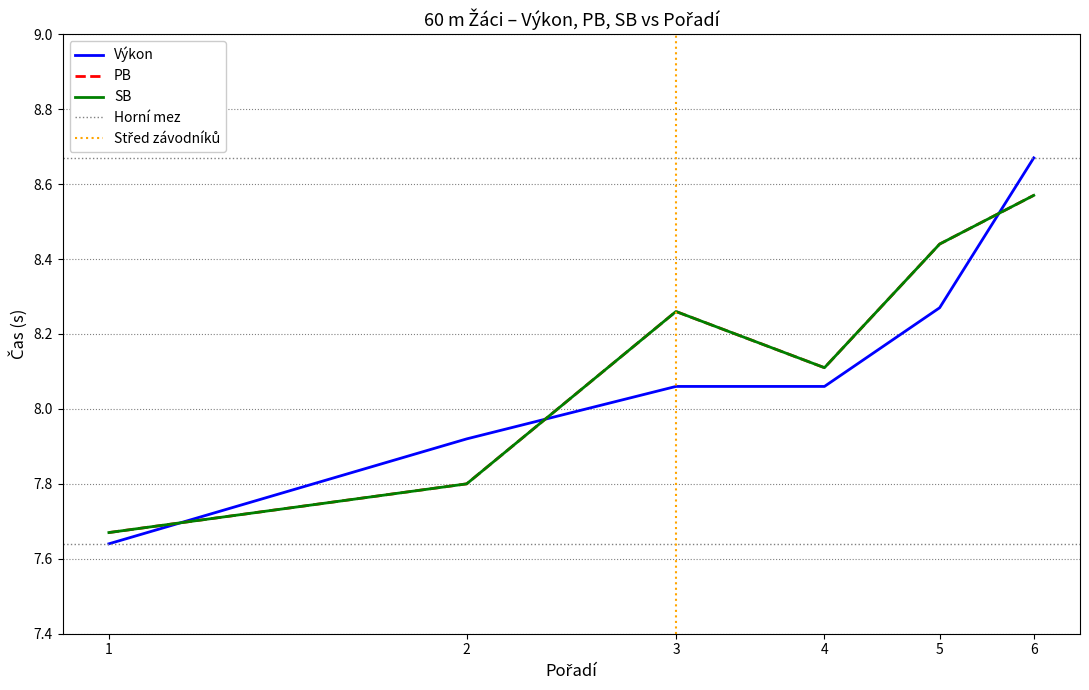

What is the highest value of the SB series?

8.6